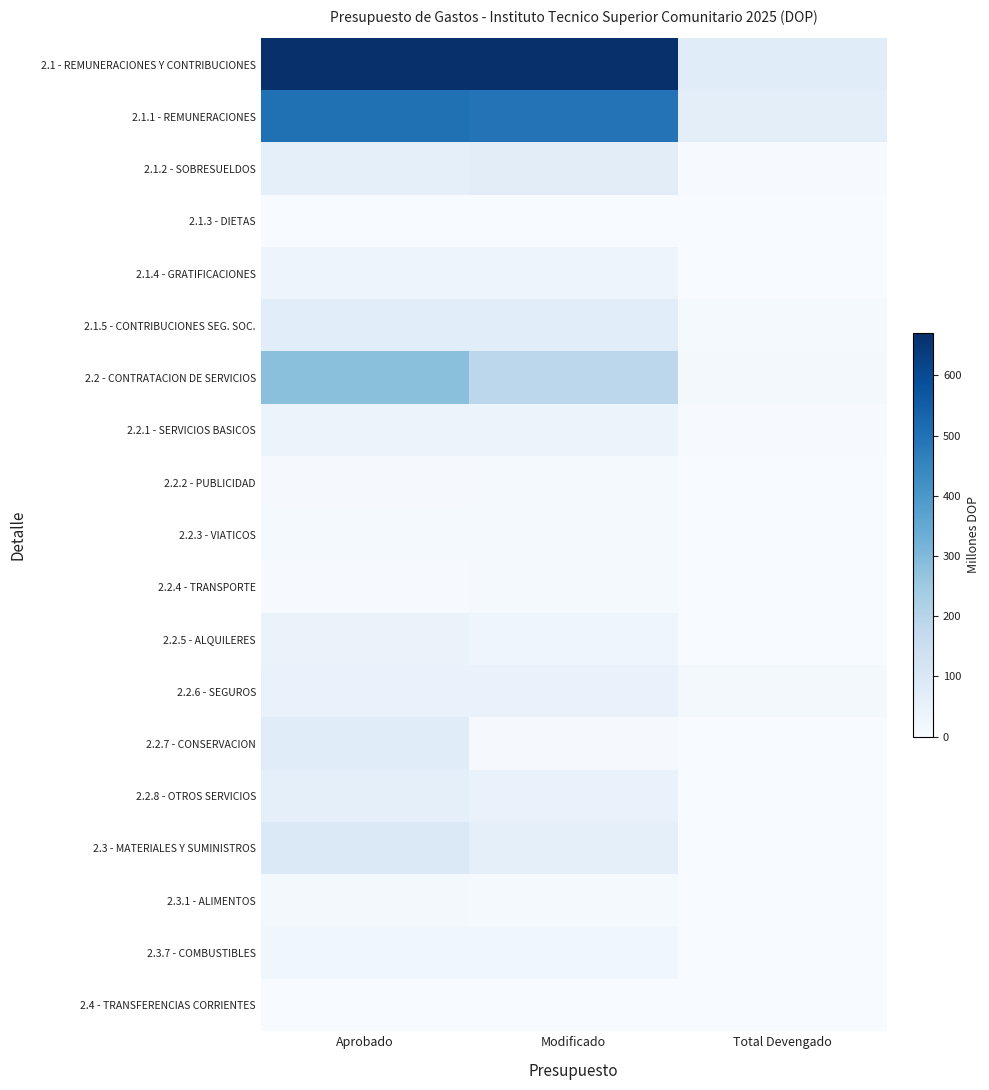

At how many categories does at least one series exceed 281?

2